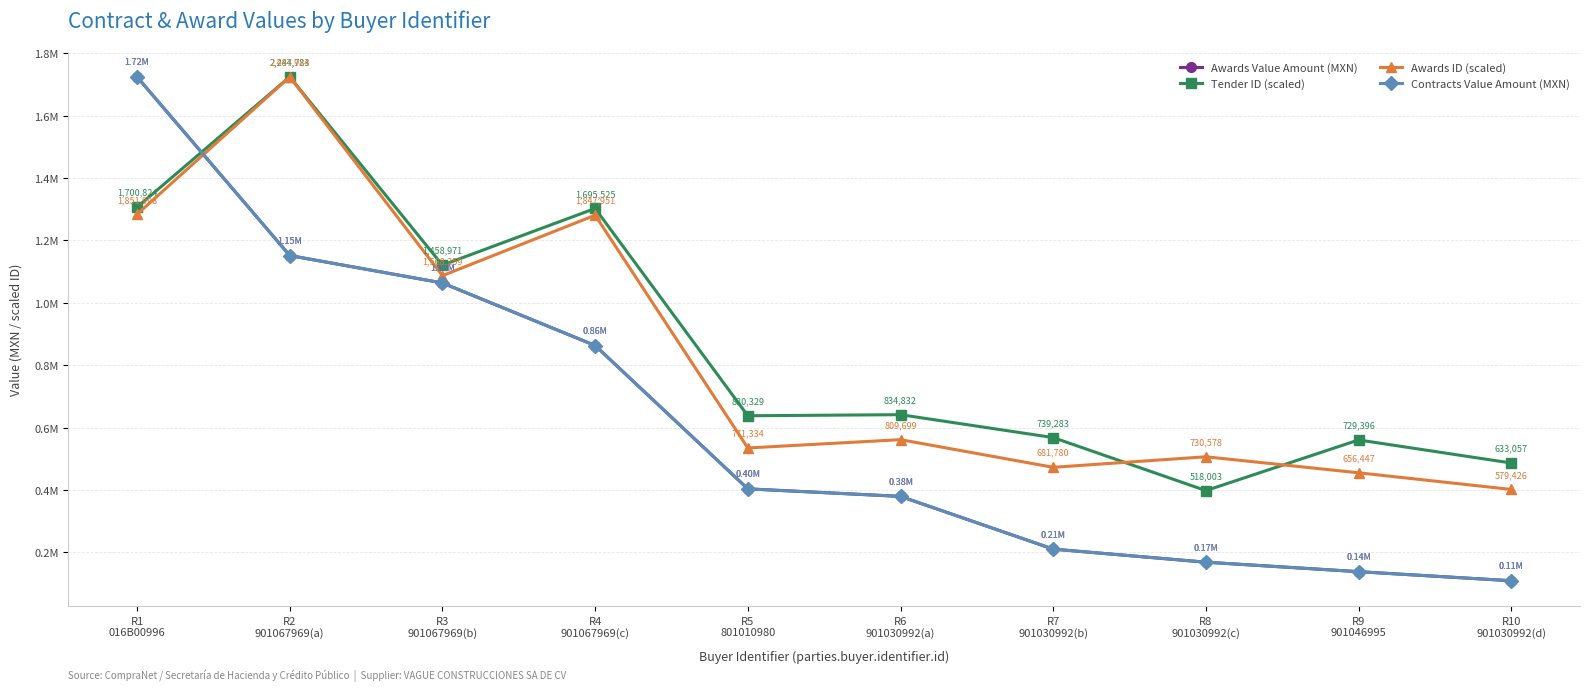

What is the difference between the second highest and second lowest values in the Awards Value Amount (MXN) series?

1013365.6